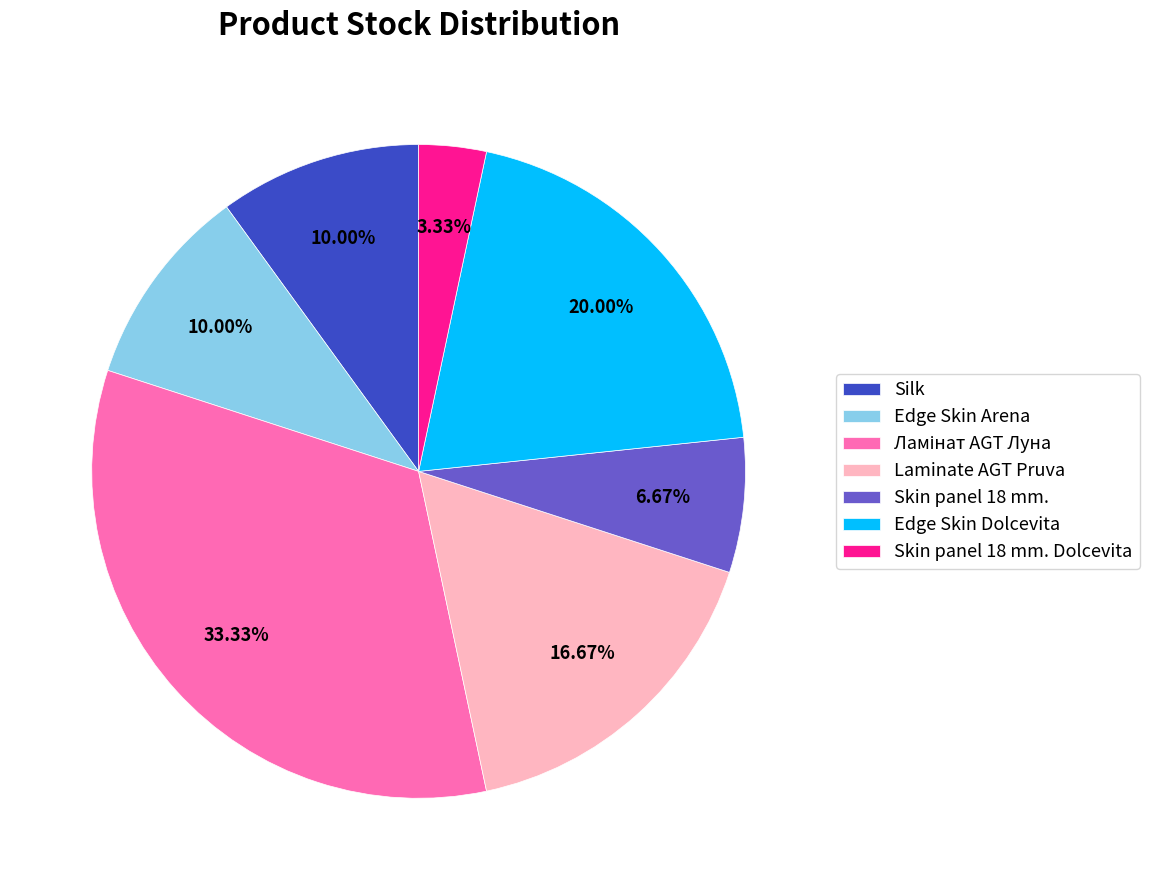

What portion of the pie excludes Edge Skin Arena?

90.0%